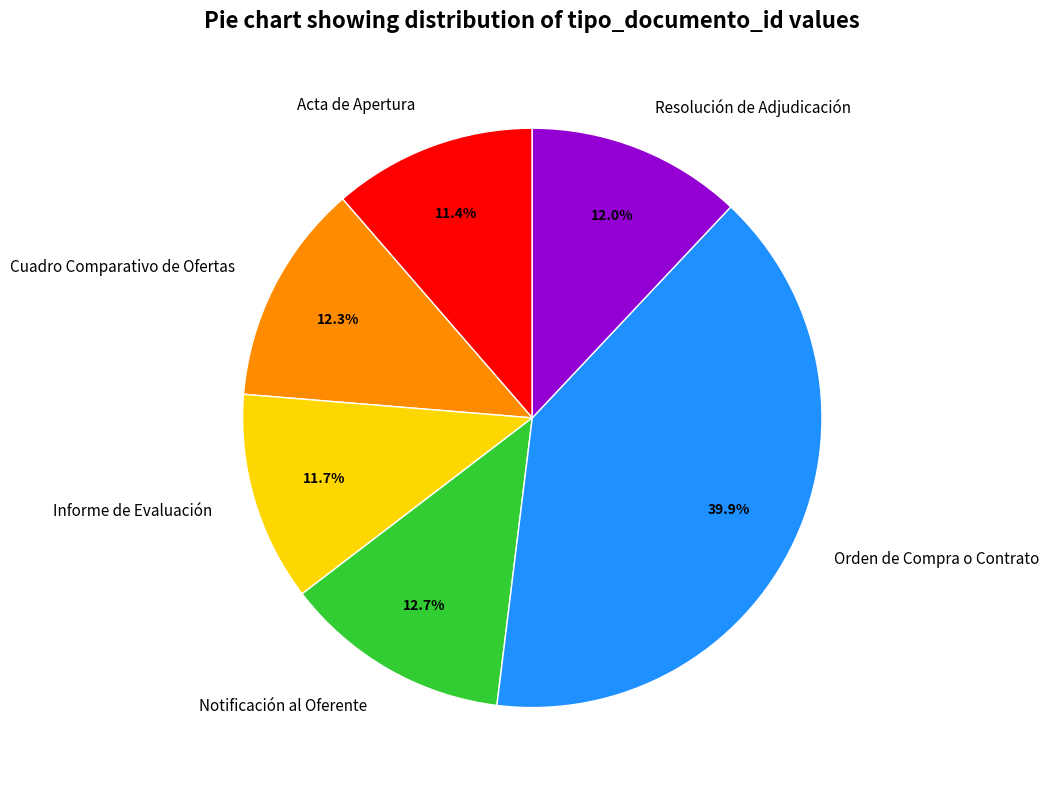

Which slice is the largest?

Orden de Compra o Contrato